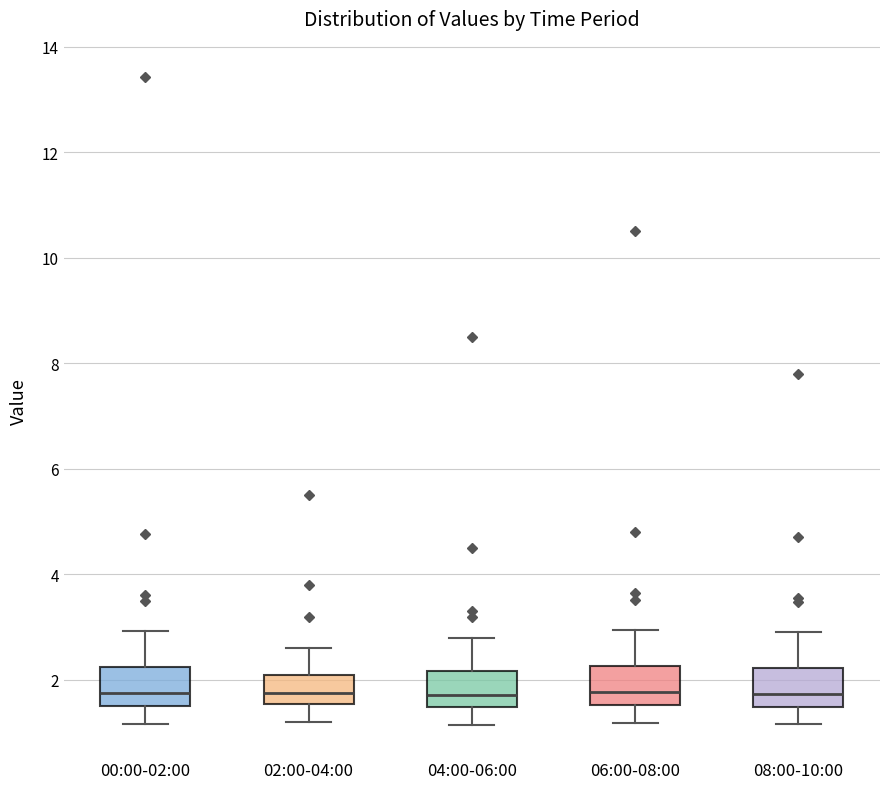

Reading left to right, transcribe this box plot: for each box, give where its median line is, the range the box spans, and where its two whiskers end, as read against the y-axis. The values are not printed on the chart, so give them approximately, as read against the axis.

00:00-02:00: median 1.8, box 1.6 to 2.2, whiskers 1.2 to 3.0
02:00-04:00: median 1.8, box 1.6 to 2.2, whiskers 1.2 to 2.6
04:00-06:00: median 1.8, box 1.4 to 2.2, whiskers 1.2 to 2.8
06:00-08:00: median 1.8, box 1.6 to 2.2, whiskers 1.2 to 3.0
08:00-10:00: median 1.8, box 1.4 to 2.2, whiskers 1.2 to 3.0